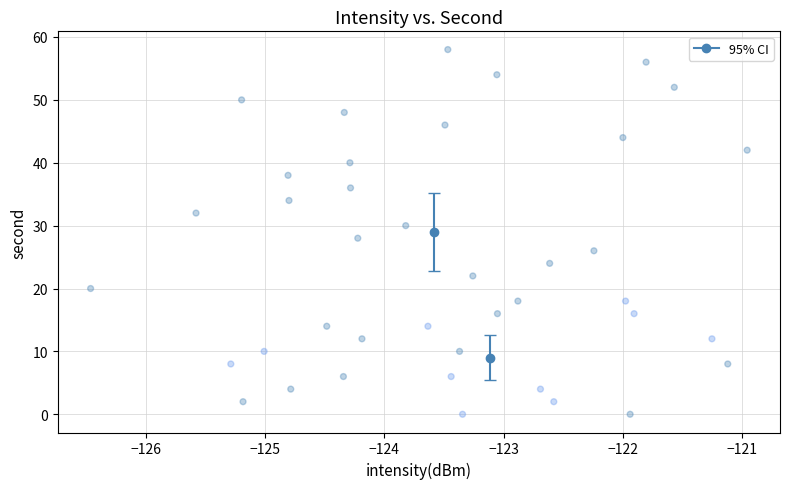

What is the range of Y values (max minus min)?

58